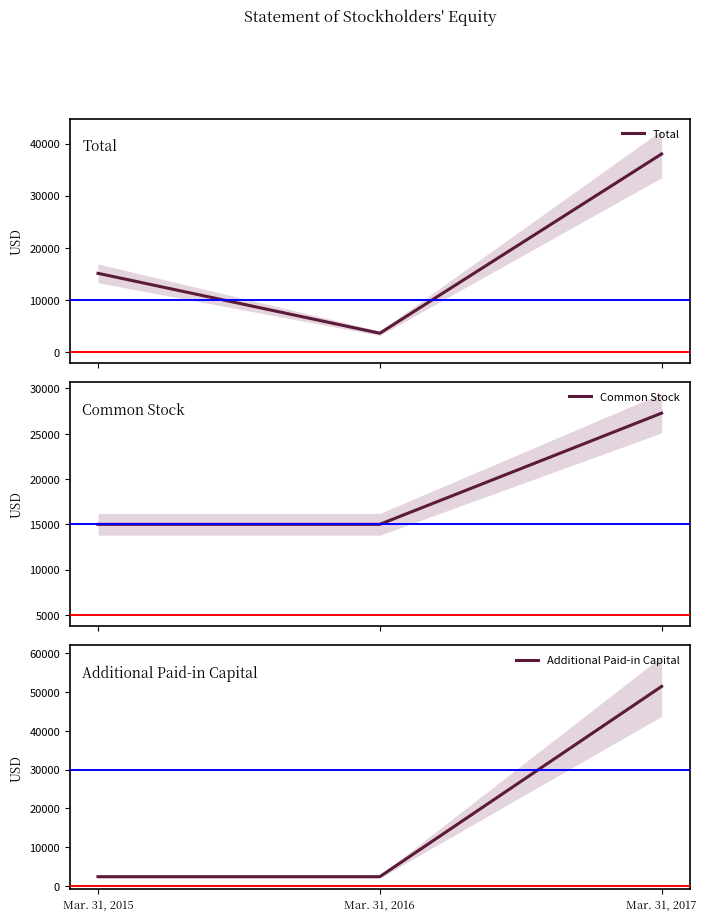

Reading right to left, list all the values displayed in this chart.

Total: 38005	3551	15065
Common Stock: 27280	15000	15000
Additional Paid-in Capital: 51455	2335	2335